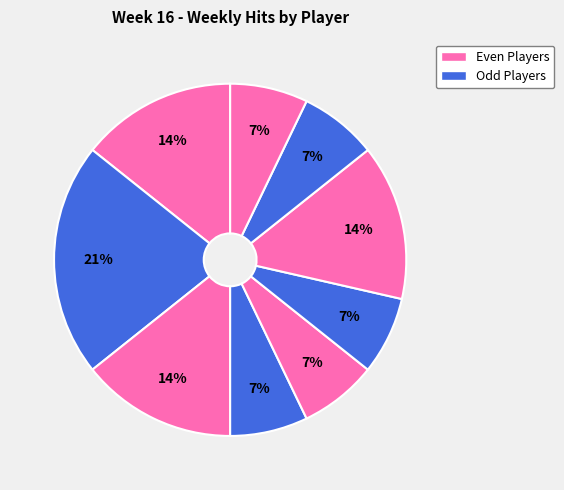

Count the number of slices in the pie.

9